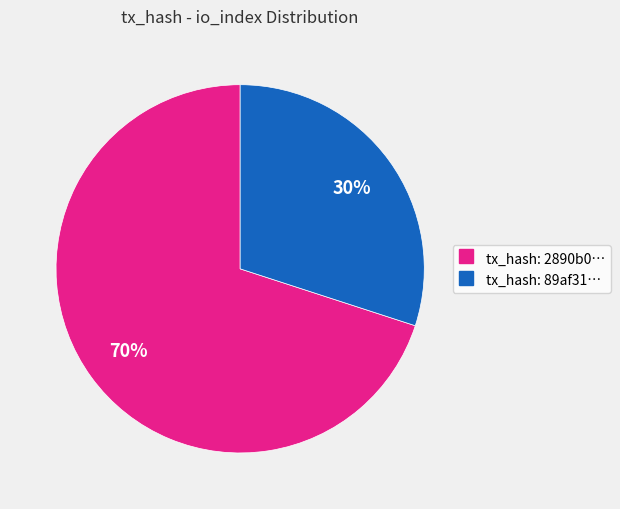

To the nearest percent, what is the difference between the largest and smallest slice percentages?

40%